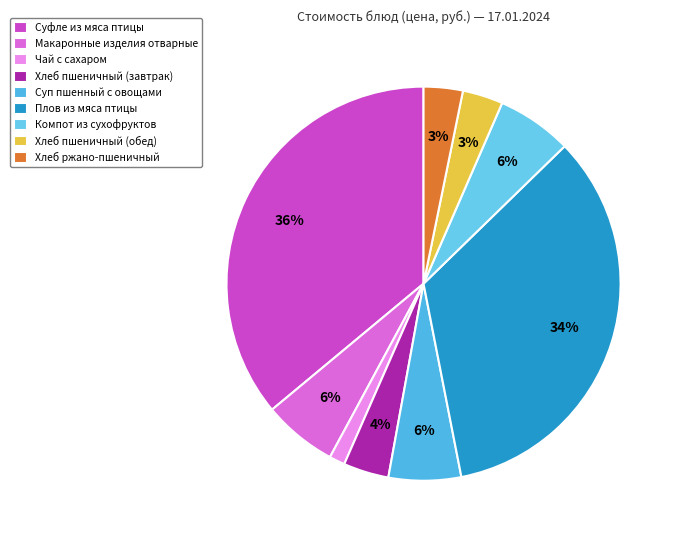

True or false: Хлеб пшеничный (завтрак) accounts for 12% of the total.

False